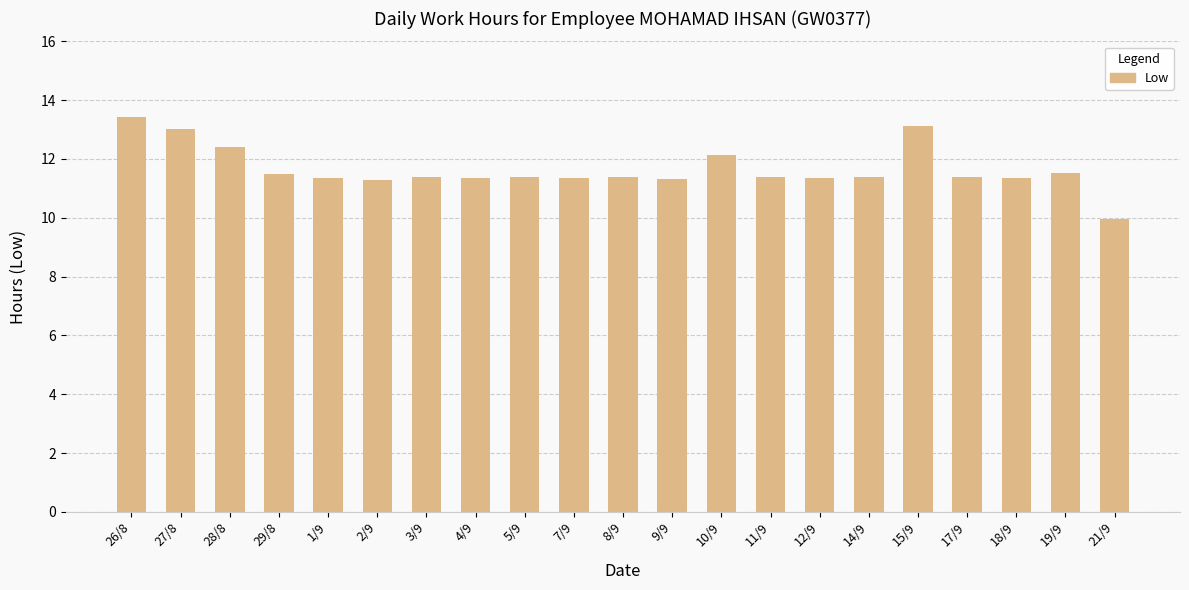

How many bars are there in total?

21